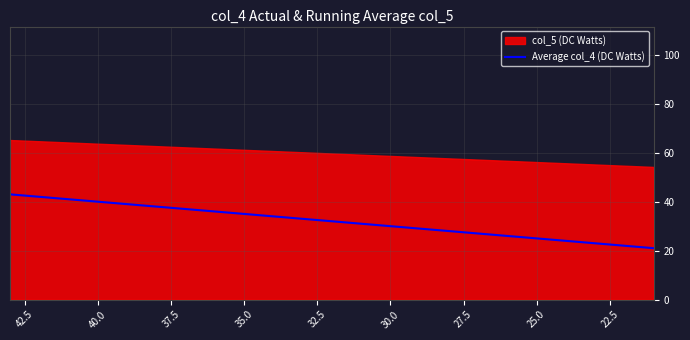

How many lines are shown in the chart?

1